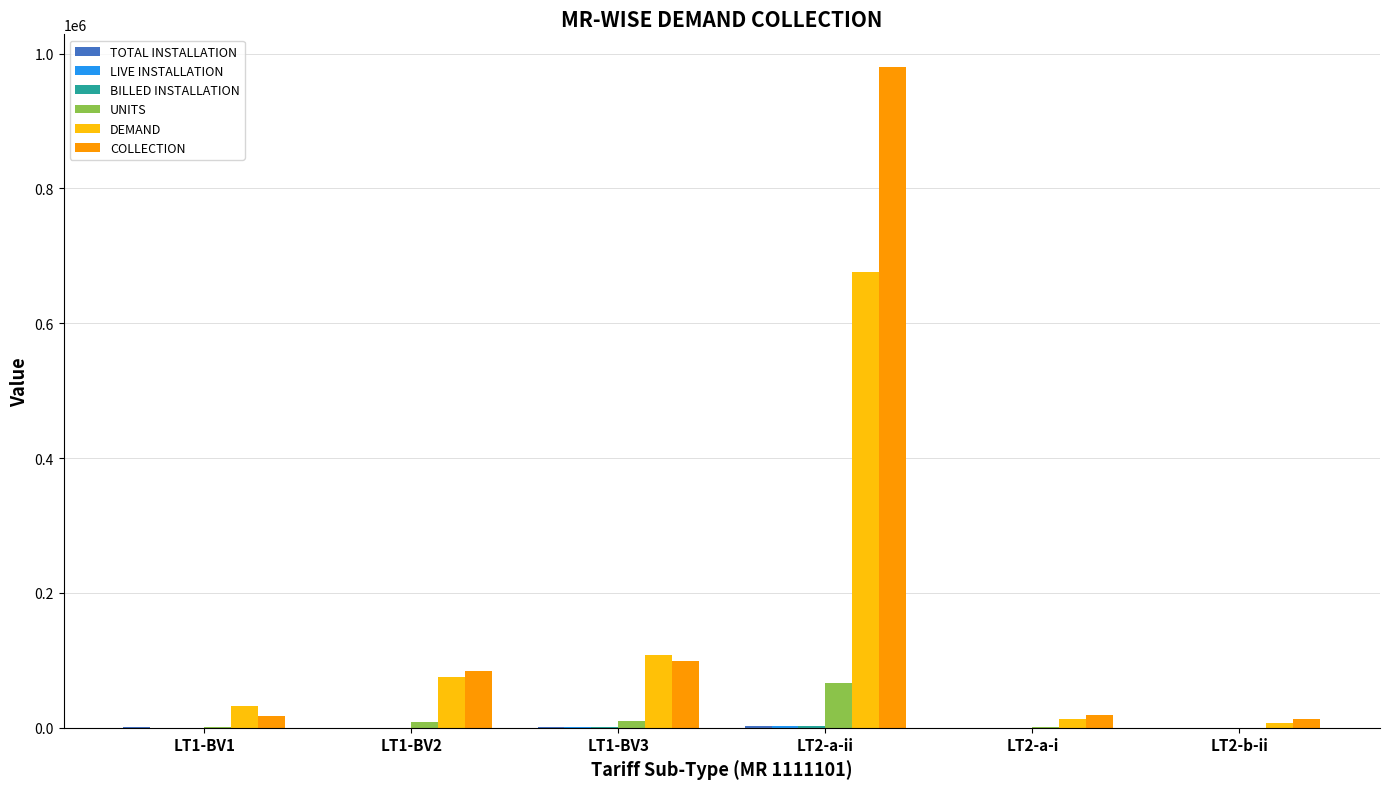

At which category is the sum across all series the highest?

LT2-a-ii